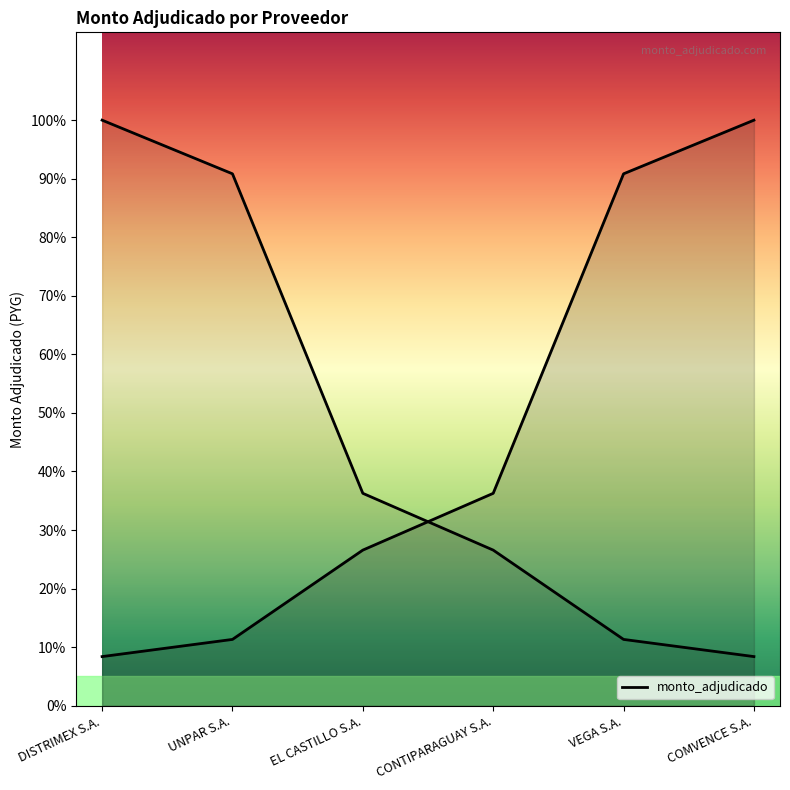

Which label corresponds to the smallest value in the chart?

DISTRIMEX S.A.